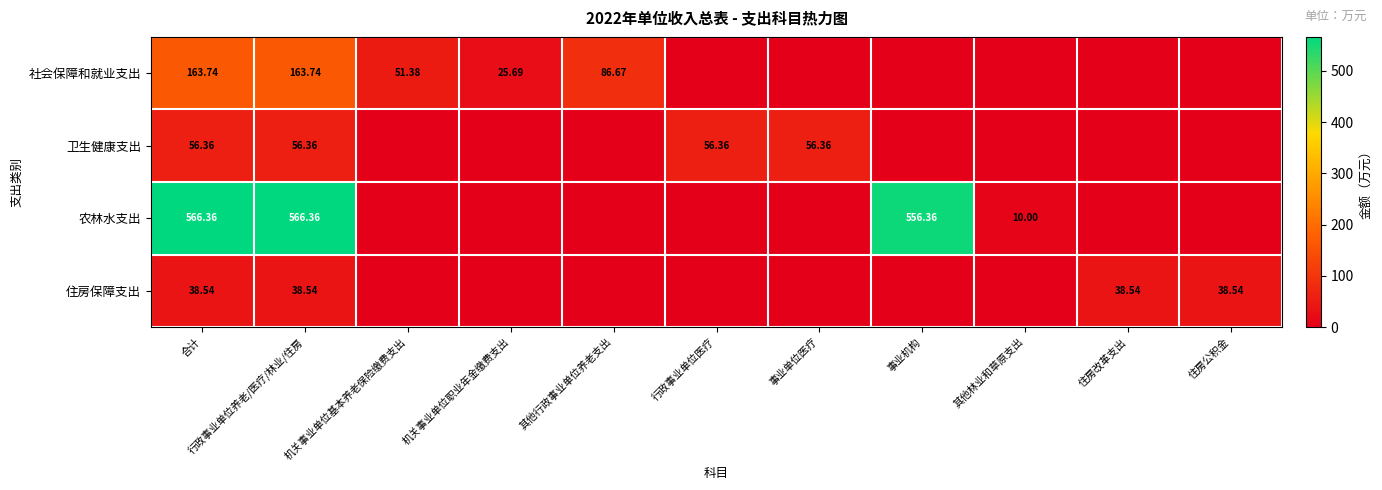

At 合计, list the series in order from smallest to largest.

住房保障支出, 卫生健康支出, 社会保障和就业支出, 农林水支出